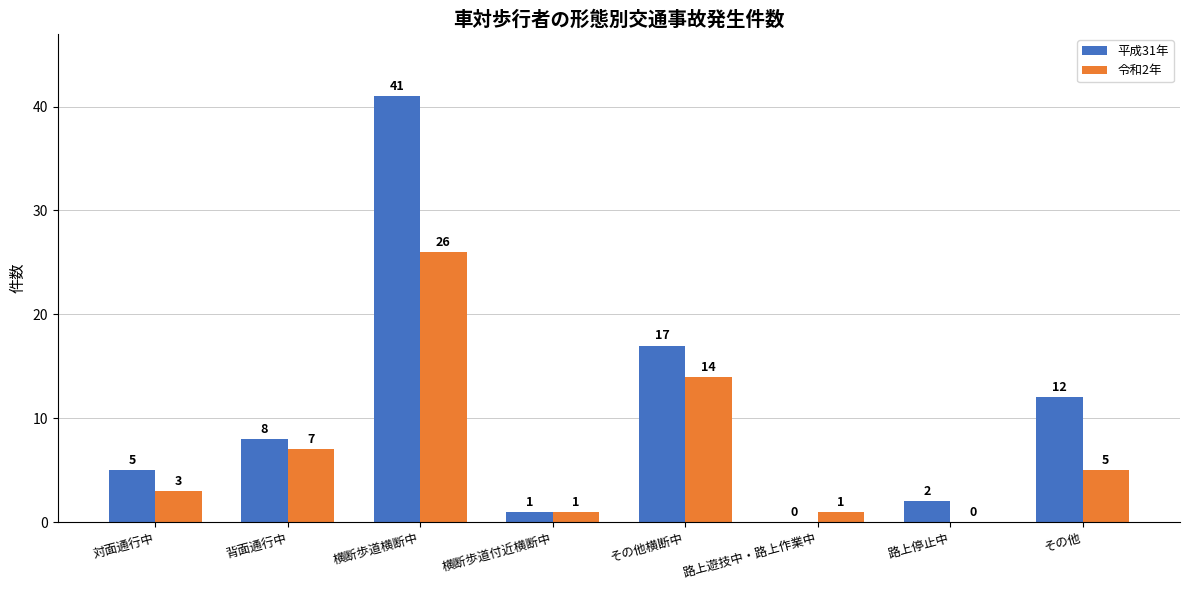

What is the total value across all series at 路上停止中?

2